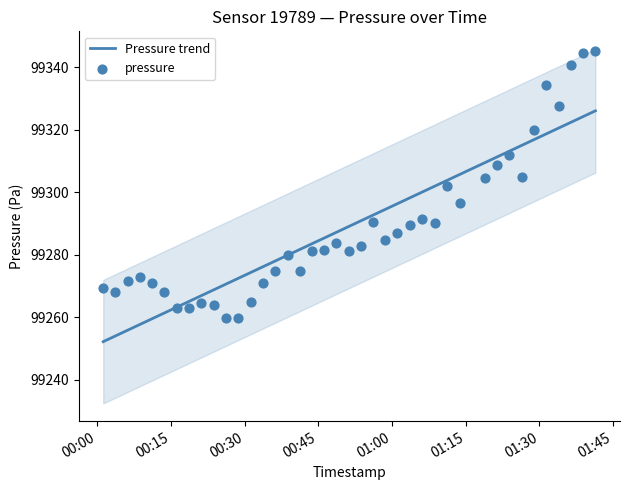

What is the change in value from 2023-01-01T00:16:12 to 2023-01-01T00:43:43?

+18.2